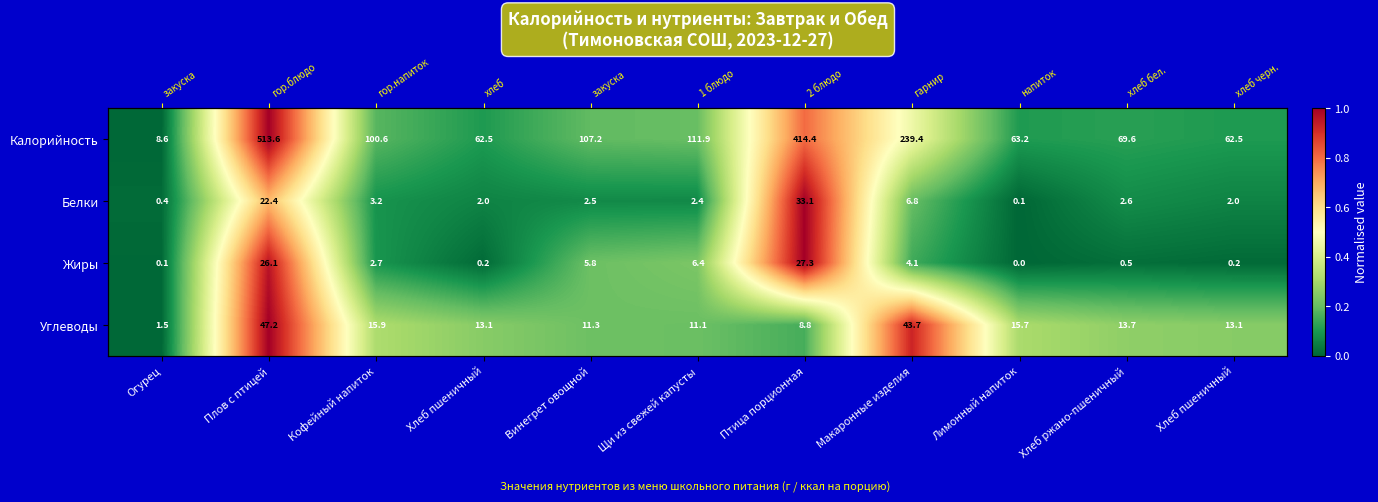

Count the number of categories in the chart.

11